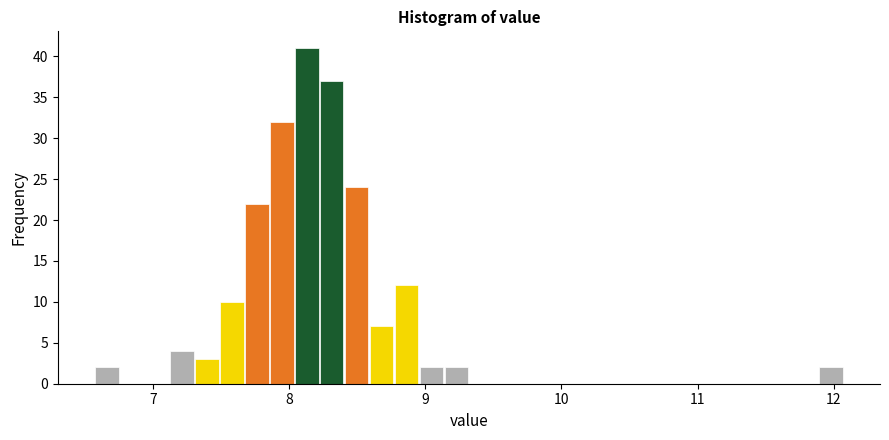

Around what value on the x-axis is the tallest bar? Give the approximate position of its centre, as read against the axis.

8.1